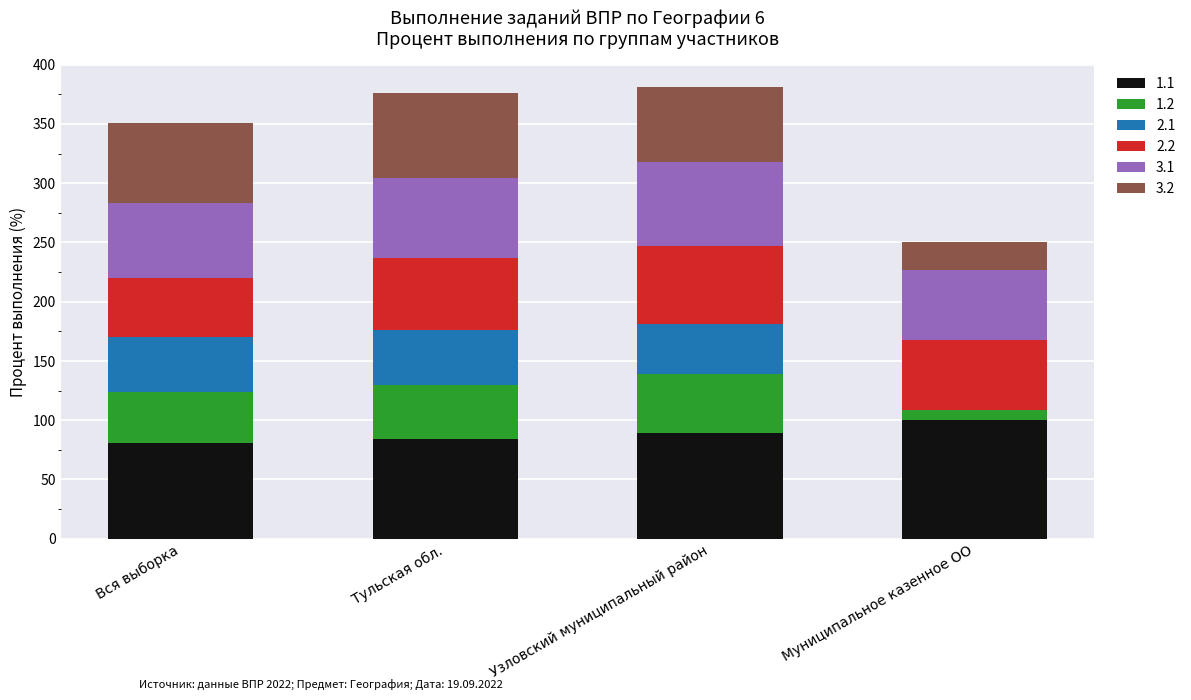

Is it true that 1.1 equals 89.1 at Узловский муниципальный район?

True